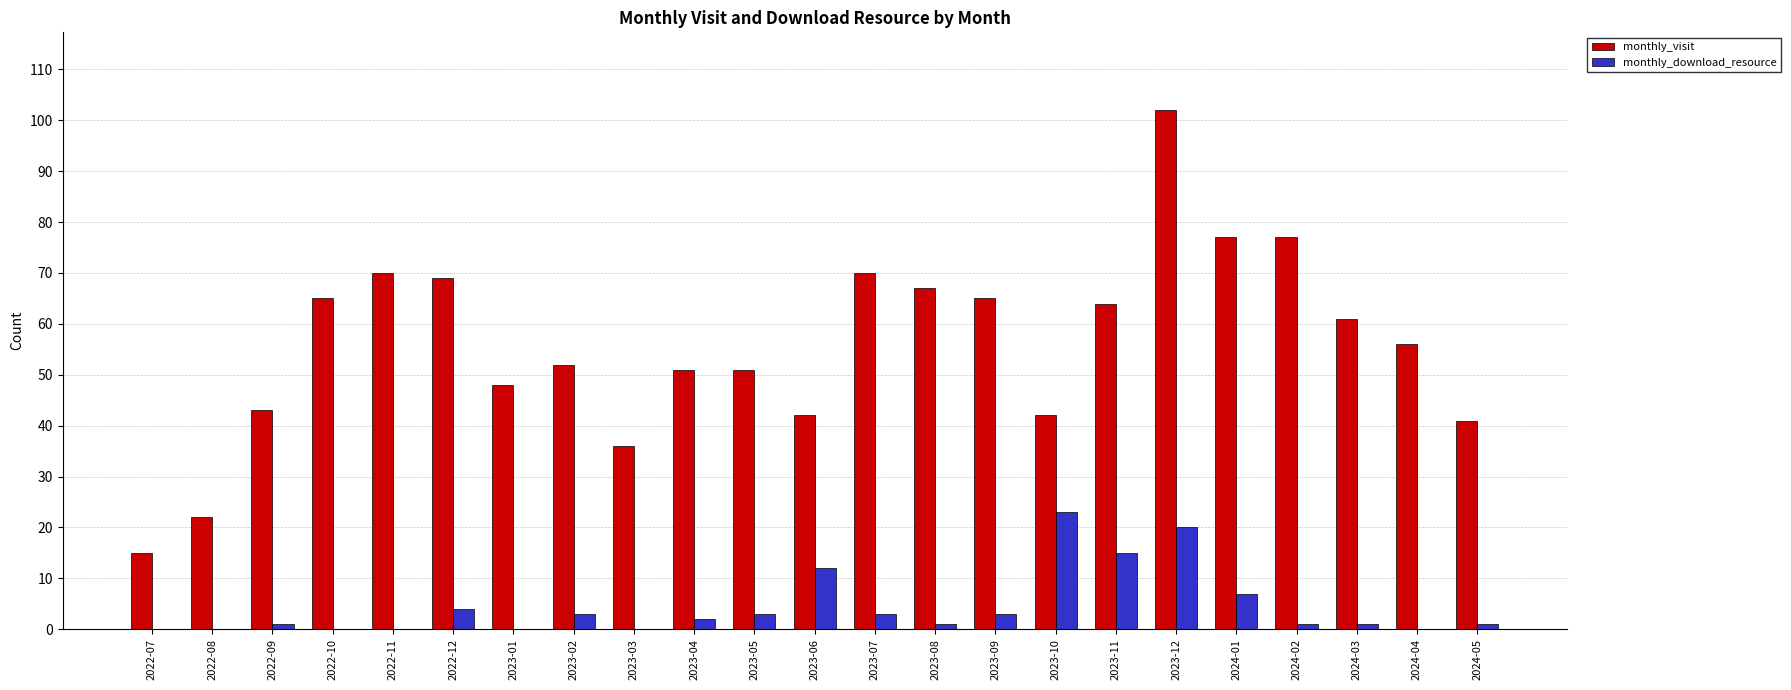

At which label is monthly_visit closest to 58?

2024-04